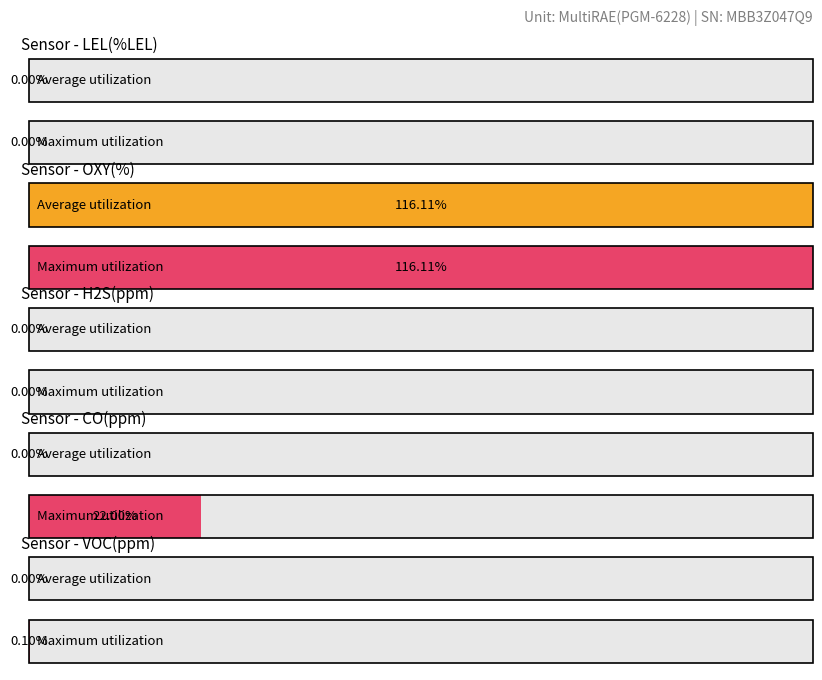

Which has a higher value, 2 or 3?

2